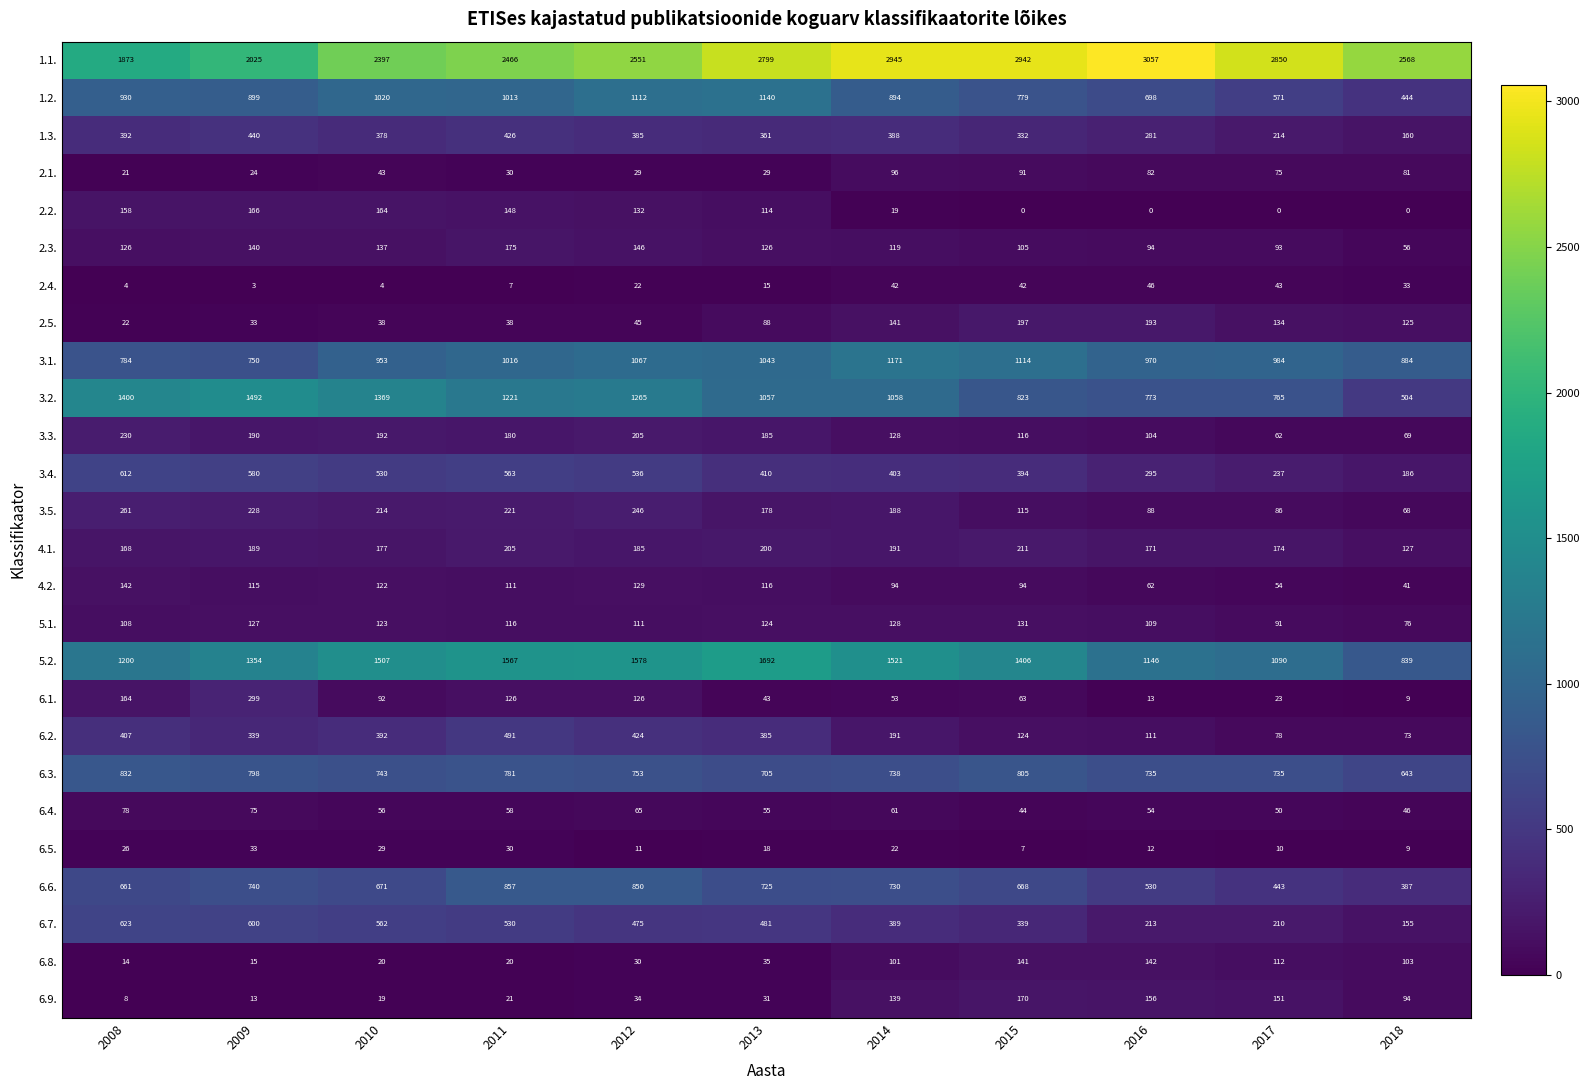

Count the number of categories in the chart.

11